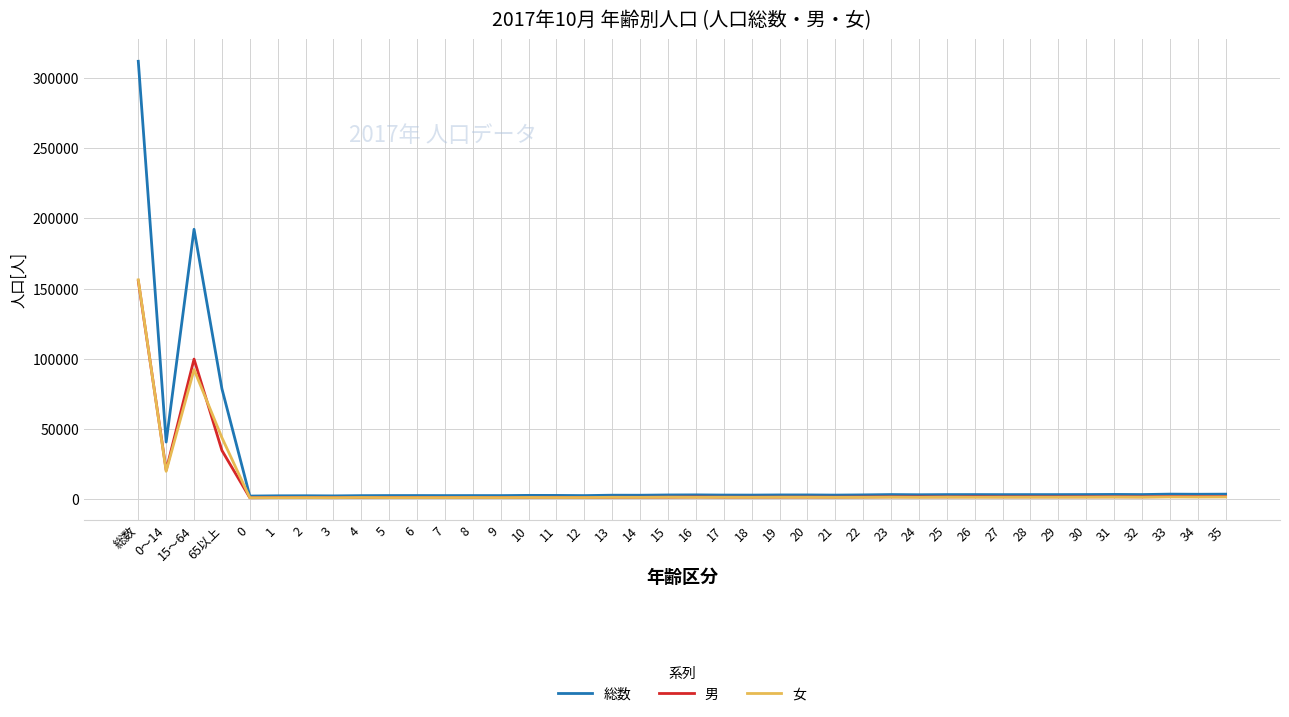

Which series has the largest range (max minus min)?

総数